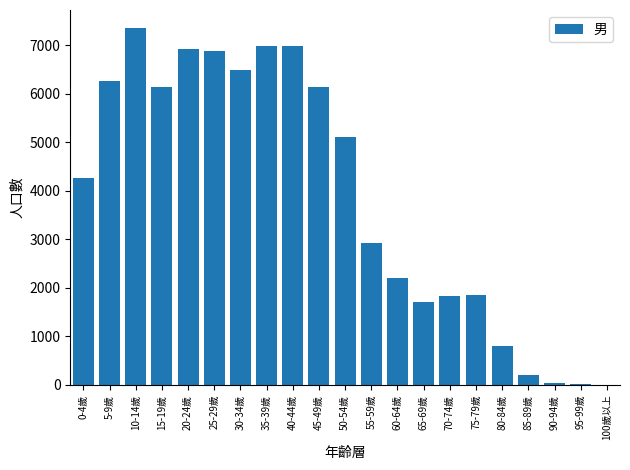

At which label is the value closest to 3681?

0-4歲